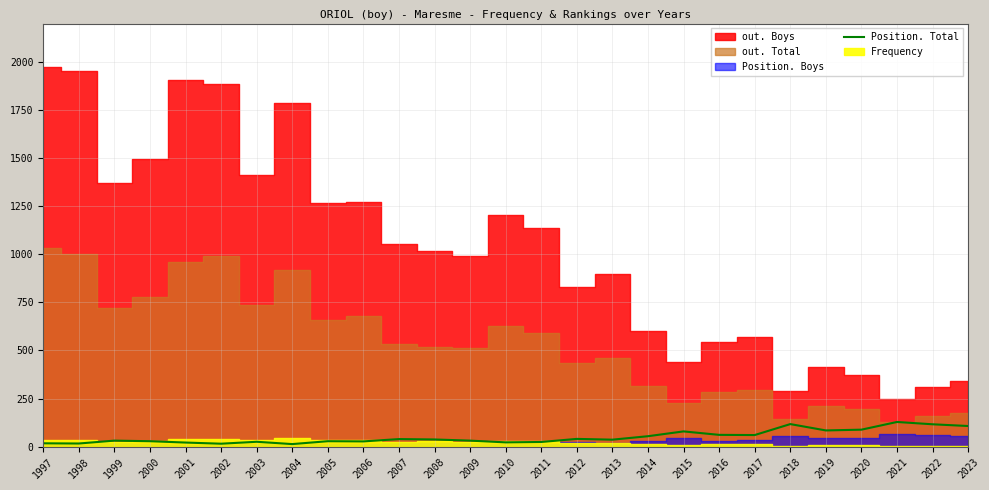

What is the sum of all values?

1344